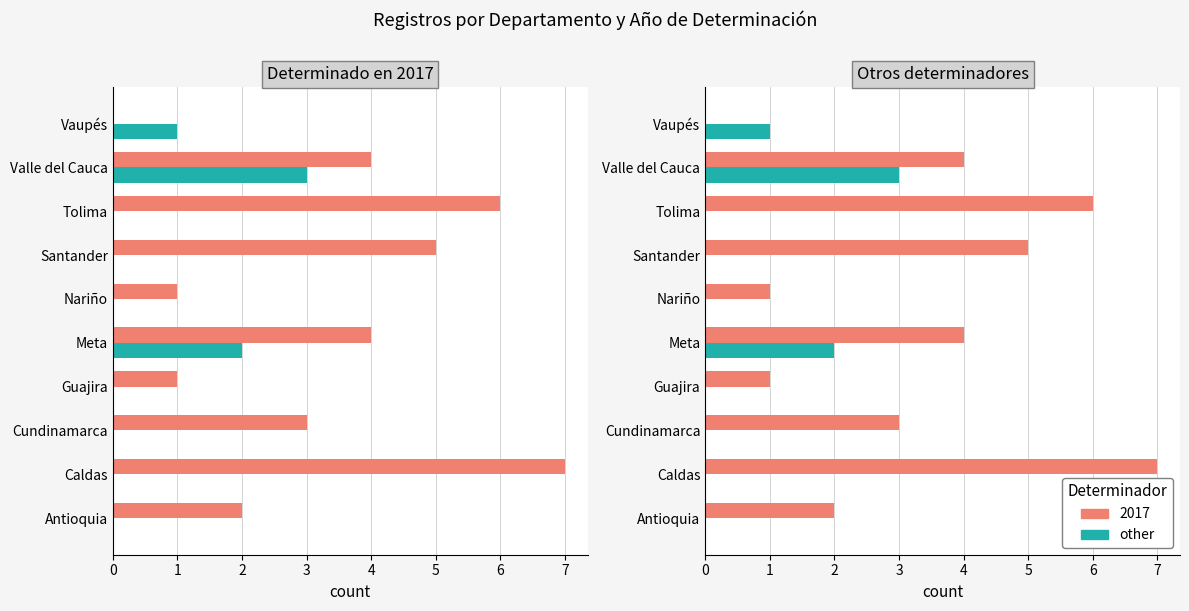

Rank the categories by value from lowest to highest.

Antioquia, Caldas, Cundinamarca, Guajira, Nariño, Santander, Tolima, Vaupés, Meta, Valle del Cauca